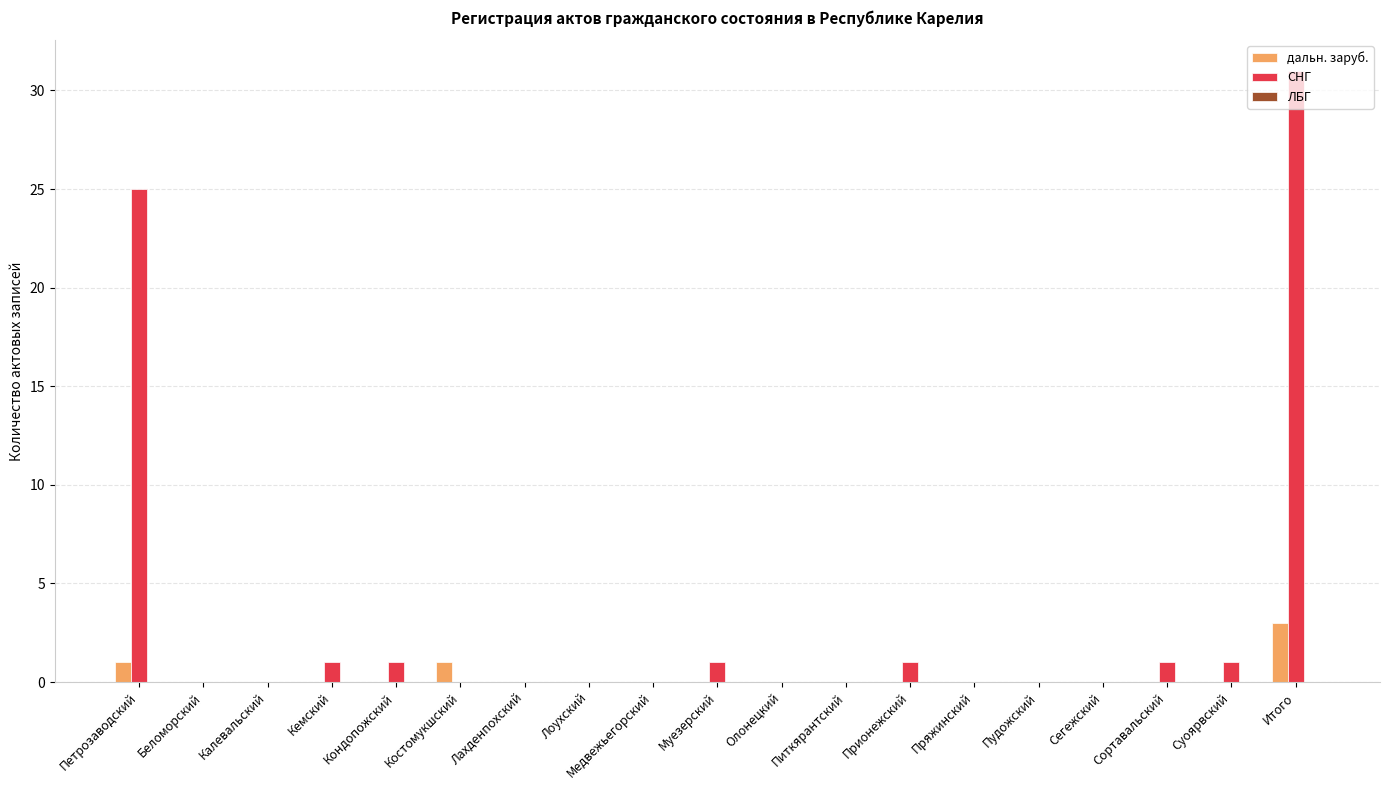

At which category is the sum across all series the highest?

Итого